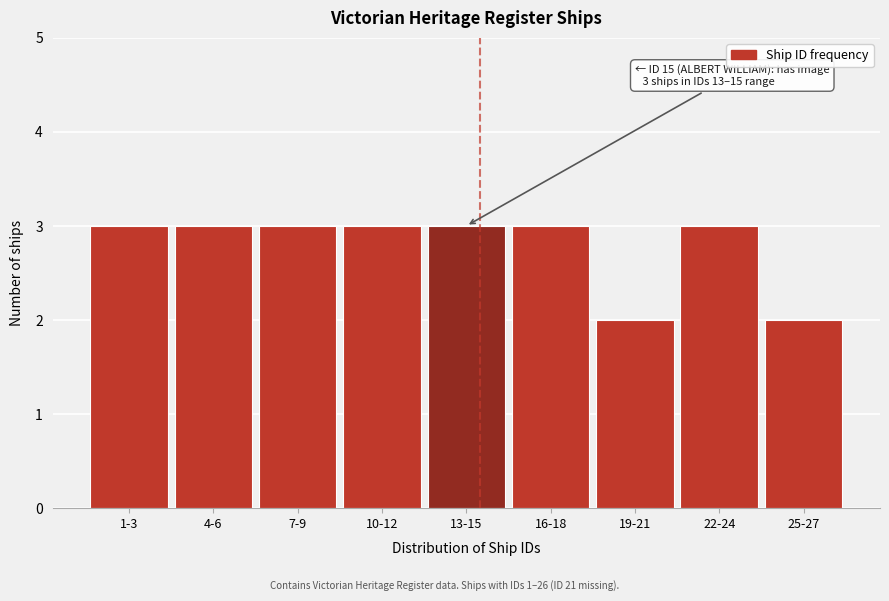

Reading right to left, transcribe all the data shown in this chart.

2	3	2	3	3	3	3	3	3